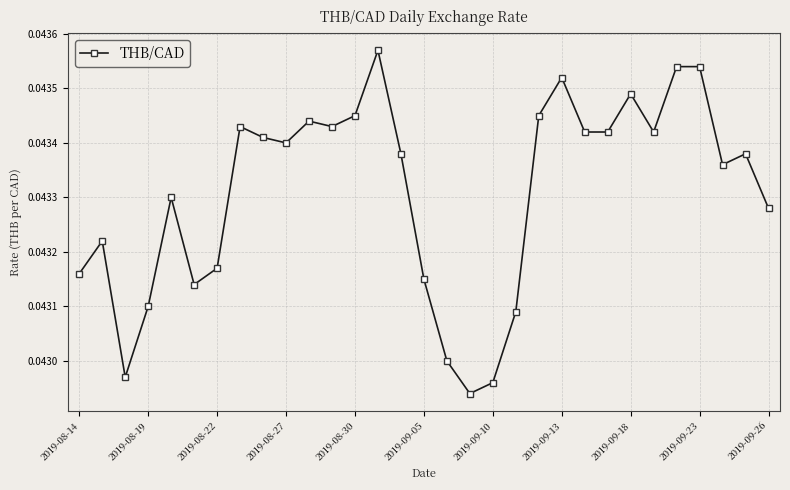

How many values are between 0 and 1?

31